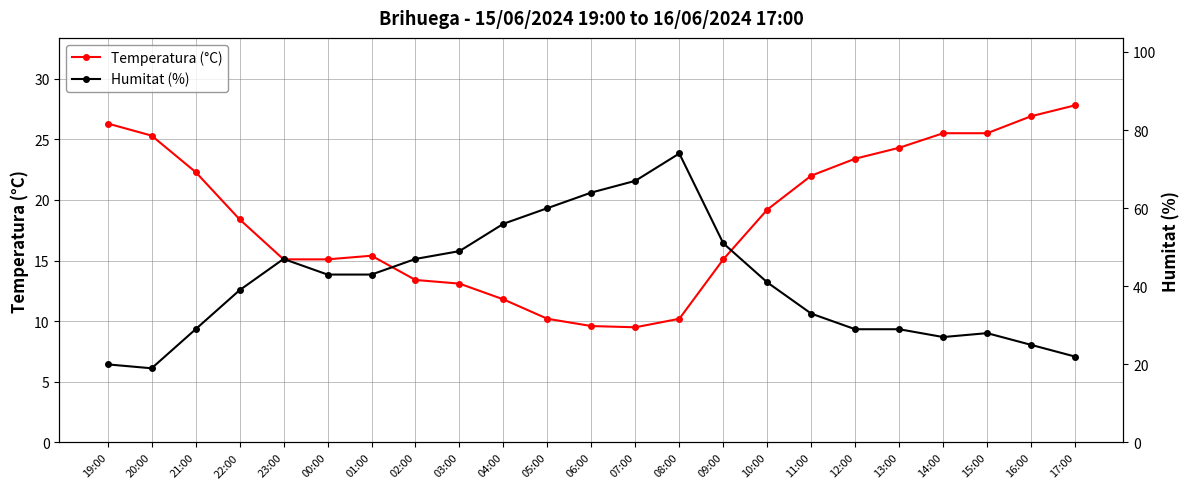

Which series has the widest spread of values?

Humitat (%)